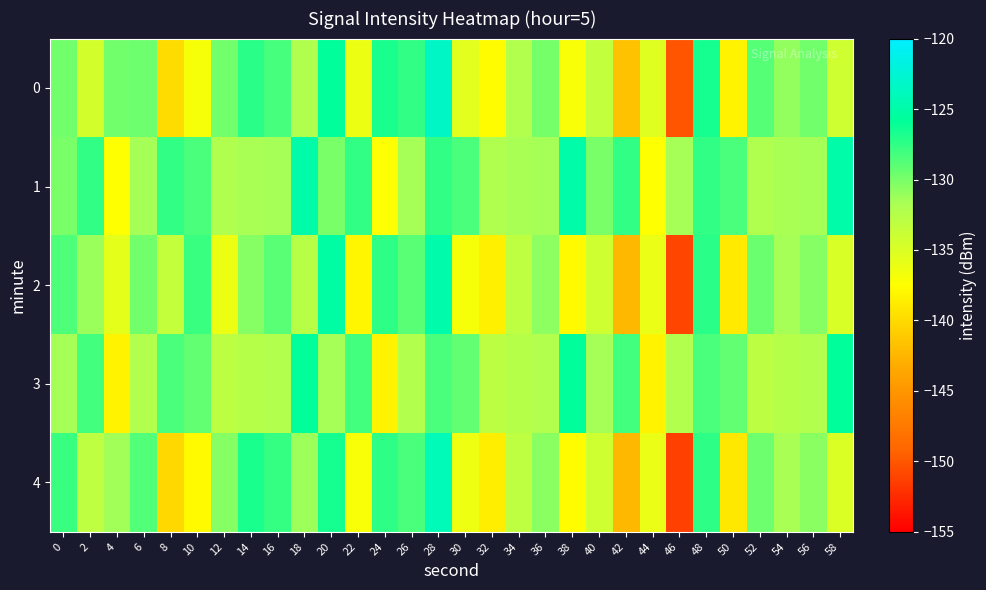

Reading left to right, list all the values displayed in this chart.

0: 0=-129.8	2=-134.5	4=-129.7	6=-129.7	8=-139.9	10=-137.0	12=-129.8	14=-127.3	16=-128.2	18=-132.1	20=-125.9	22=-136.2	24=-126.7	26=-127.6	28=-123.4	30=-135.5	32=-137.8	34=-132.3	36=-130.0	38=-137.0	40=-133.4	42=-141.6	44=-135.2	46=-150.1	48=-126.6	50=-138.3	52=-128.8	54=-130.9	56=-129.8	58=-134.1
1: 0=-130.0	2=-127.5	4=-137.5	6=-131.5	8=-127.6	10=-128.4	12=-132.1	14=-131.7	16=-131.6	18=-125.0	20=-130.0	22=-127.5	24=-137.5	26=-131.5	28=-127.6	30=-128.4	32=-132.1	34=-131.7	36=-131.6	38=-125.0	40=-130.0	42=-127.5	44=-137.5	46=-131.5	48=-127.6	50=-128.4	52=-132.1	54=-131.7	56=-131.6	58=-125.0
2: 0=-128.5	2=-131.2	4=-135.6	6=-129.8	8=-133.4	10=-127.9	12=-136.2	14=-130.5	16=-128.9	18=-132.7	20=-125.3	22=-138.1	24=-127.4	26=-129.0	28=-124.8	30=-136.9	32=-138.5	34=-133.1	36=-130.7	38=-137.8	40=-134.2	42=-142.3	44=-136.0	46=-151.0	48=-127.3	50=-139.0	52=-129.5	54=-131.6	56=-130.5	58=-134.9
3: 0=-131.5	2=-128.2	4=-138.3	6=-132.3	8=-128.4	10=-129.2	12=-132.9	14=-132.5	16=-132.3	18=-125.8	20=-131.5	22=-128.2	24=-138.3	26=-132.3	28=-128.4	30=-129.2	32=-132.9	34=-132.5	36=-132.3	38=-125.8	40=-131.5	42=-128.2	44=-138.3	46=-132.3	48=-128.4	50=-129.2	52=-132.9	54=-132.5	56=-132.3	58=-125.8
4: 0=-127.9	2=-133.1	4=-131.4	6=-128.7	8=-140.2	10=-137.8	12=-130.5	14=-126.8	16=-127.7	18=-131.3	20=-126.6	22=-137.0	24=-127.5	26=-128.4	28=-124.2	30=-136.3	32=-138.6	34=-133.0	36=-130.6	38=-137.7	40=-134.1	42=-142.4	44=-136.1	46=-151.2	48=-127.4	50=-139.1	52=-129.6	54=-131.7	56=-130.6	58=-135.0